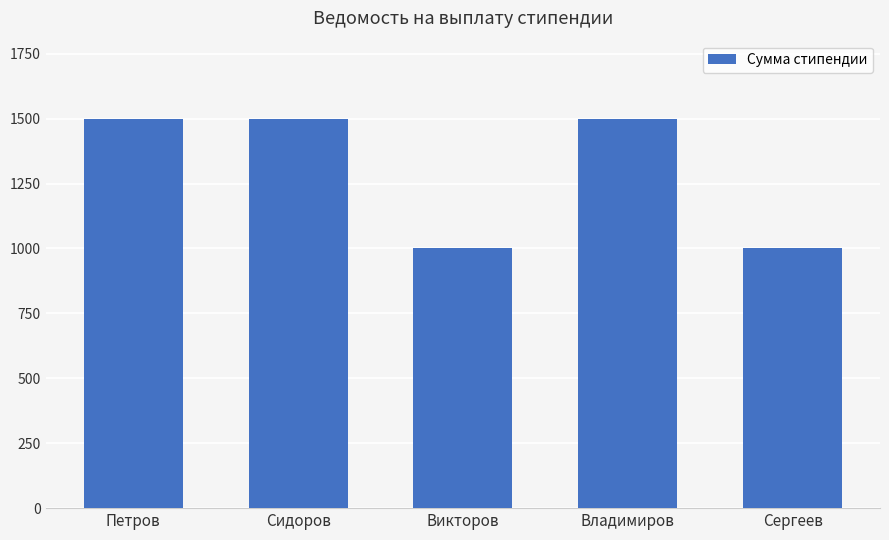

The chart shows a value of 1000 at Сергеев. True or false?

True